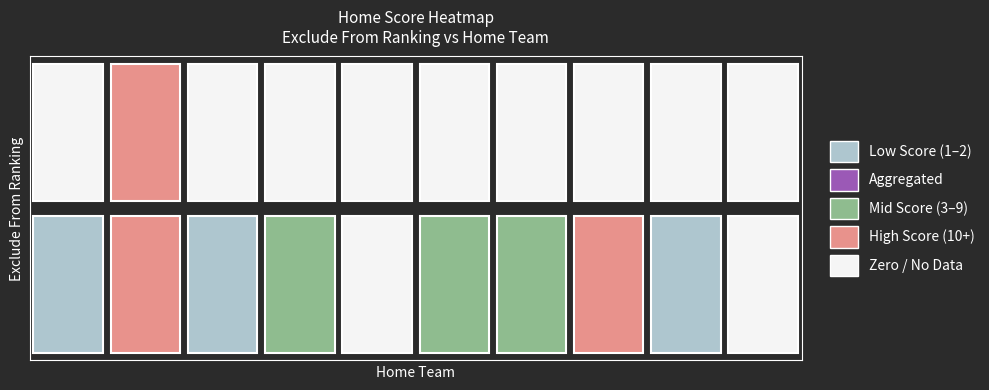

Is the value of Yes at POTTSGROVE greater than the value of No at POTTSGROVE?

No